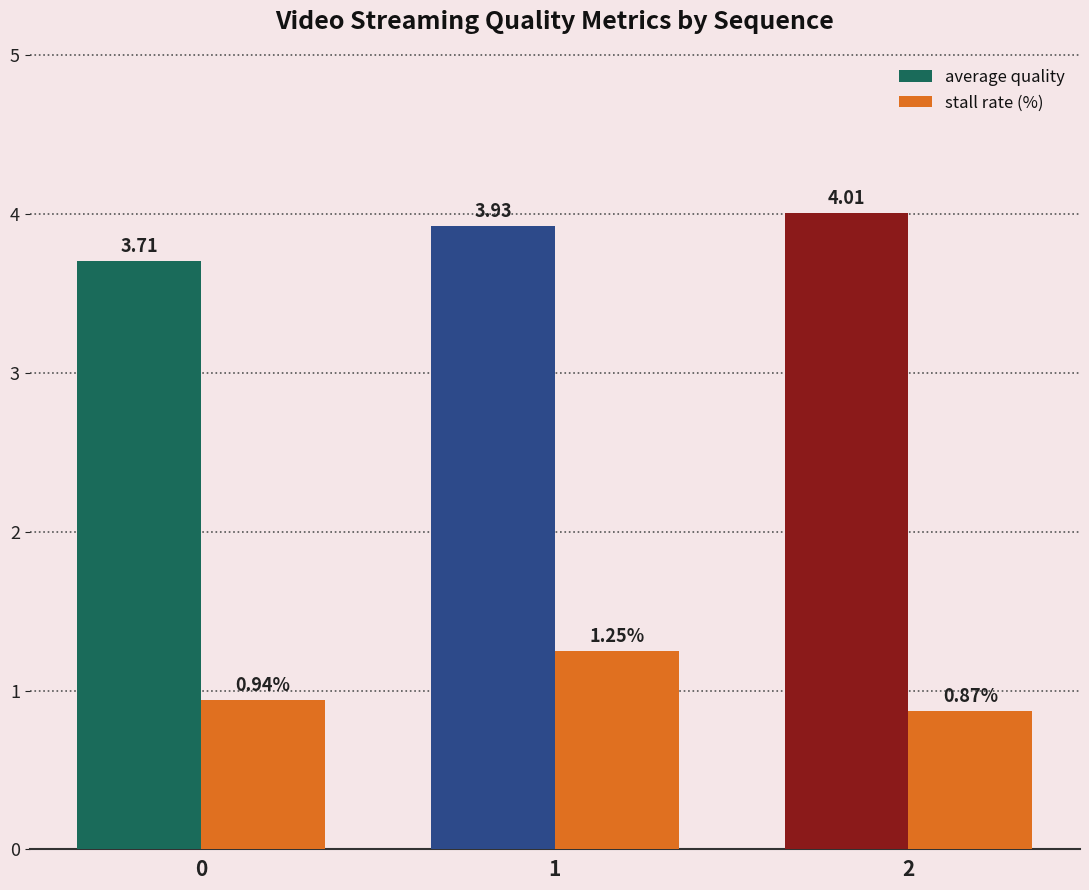

At how many categories does at least one series exceed 3?

3